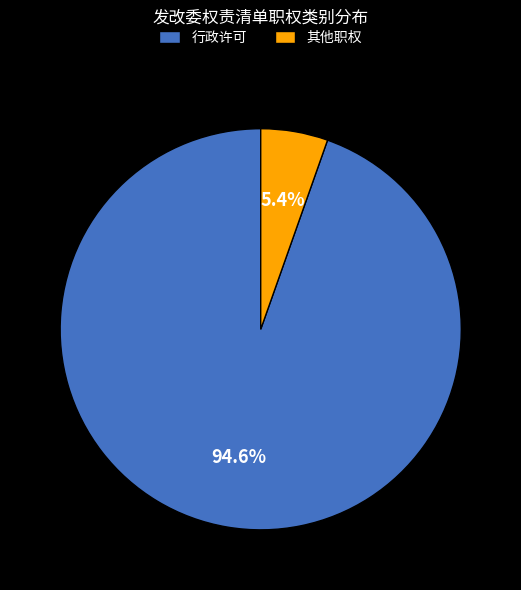

To the nearest percent, what portion does 行政许可 represent?

95%